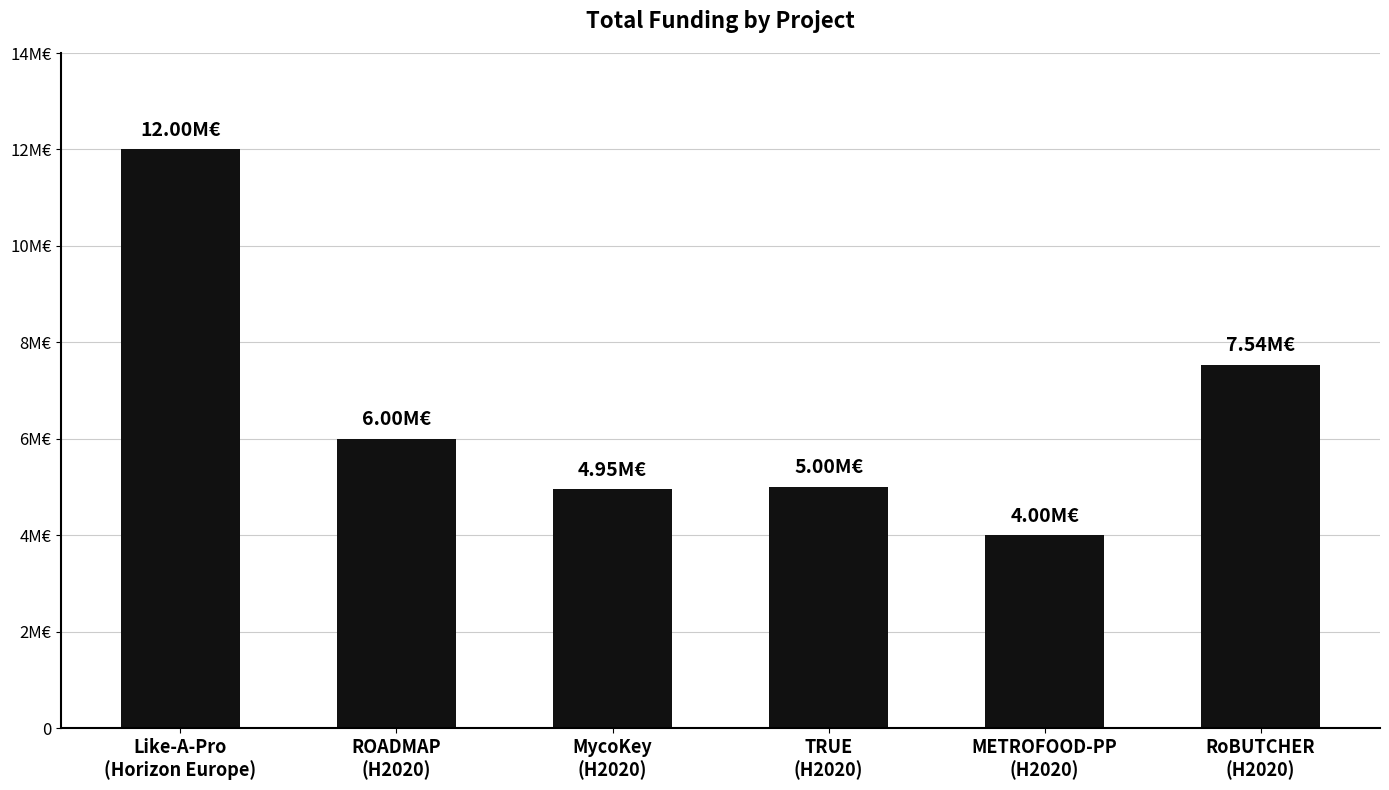

How many data points does each series have?

6